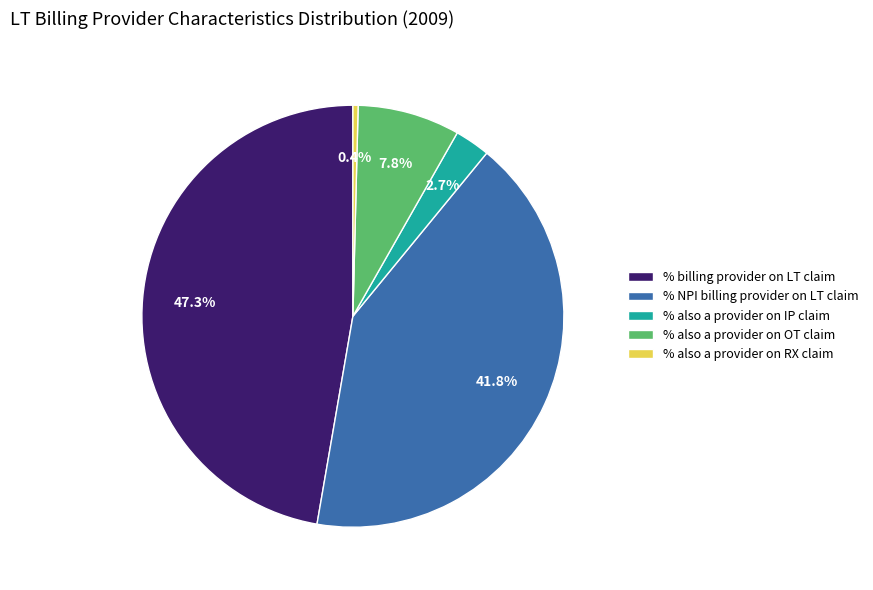

What is the total percentage of % billing provider on LT claim and % also a provider on RX claim?

47.7%